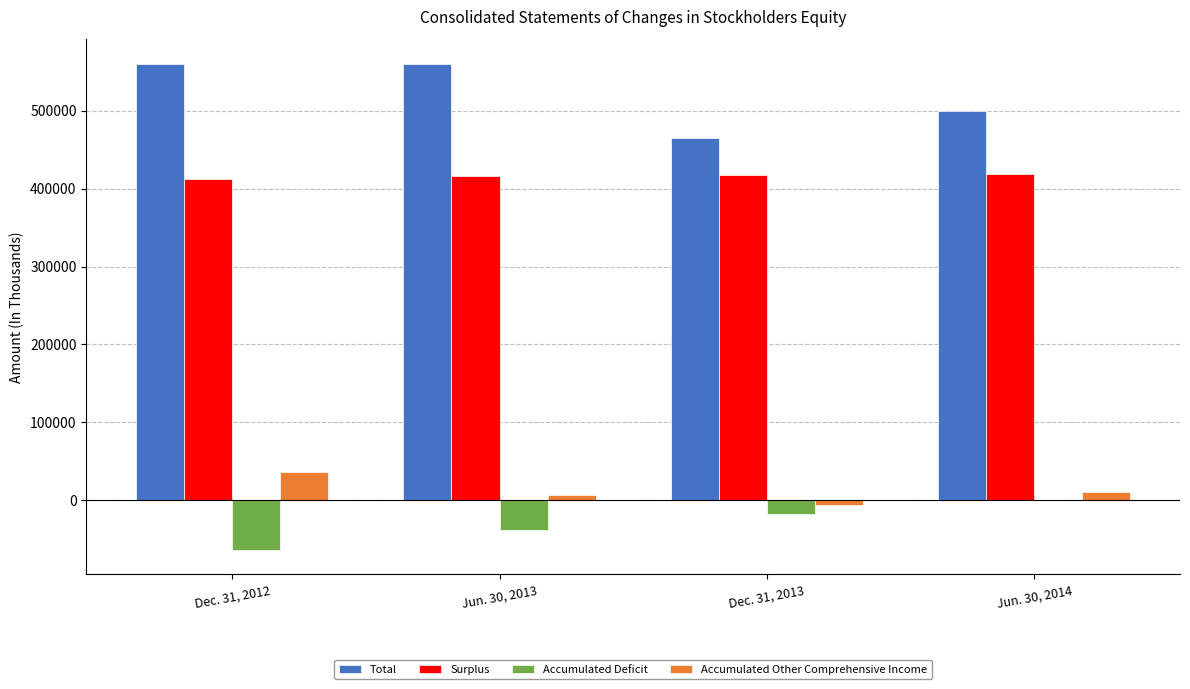

What is the greatest value displayed?

560274